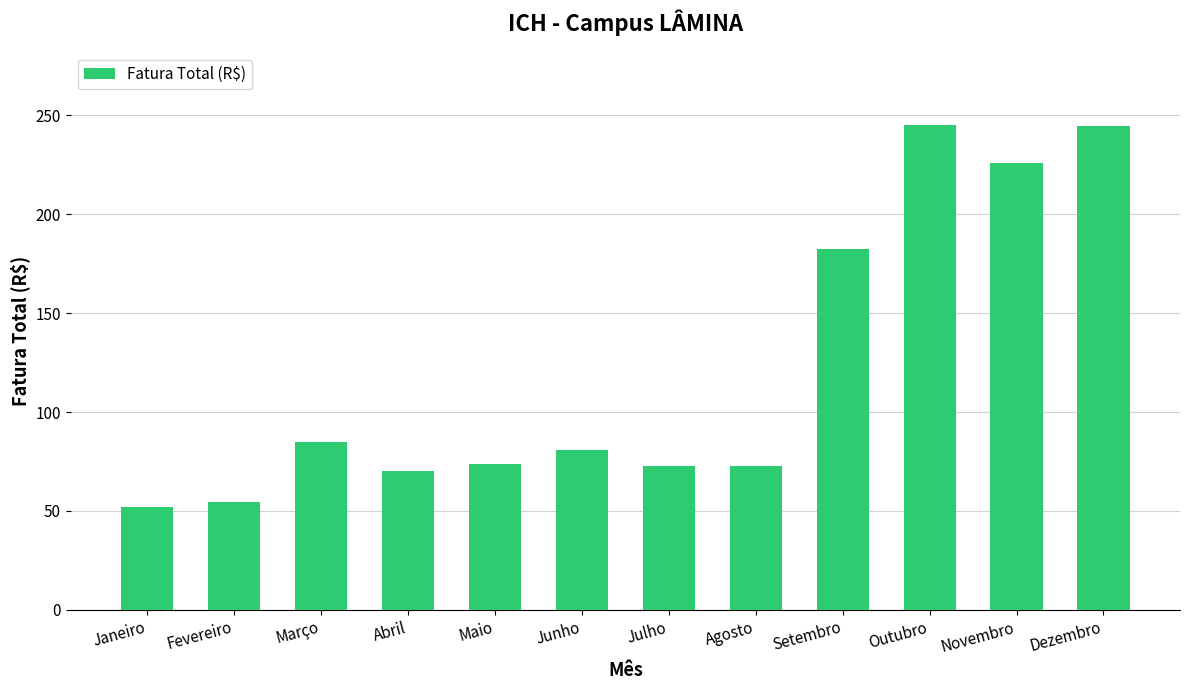

What is the difference between the maximum and second lowest values?

190.8